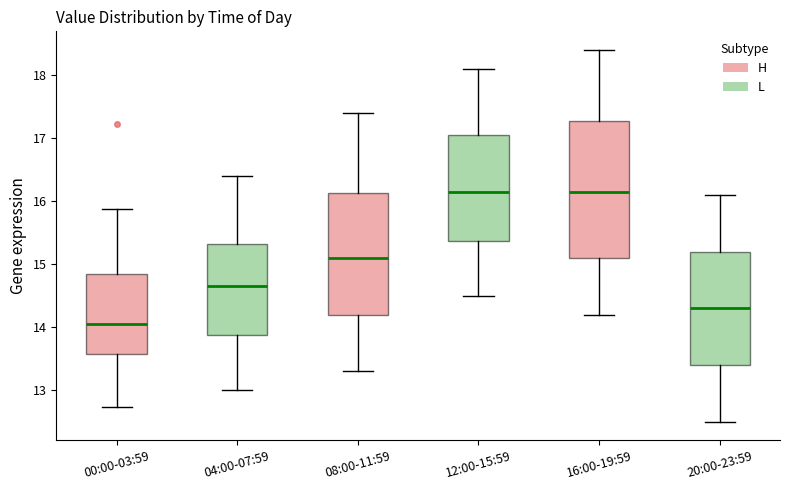

Comparing the boxes themselves (not the whiskers), which one is the tallest?

16:00-19:59